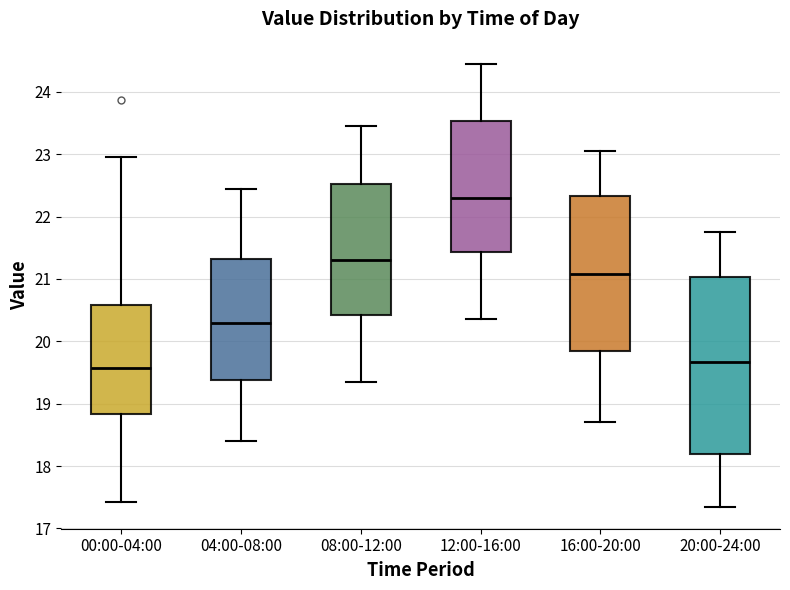

Reading left to right, read every box against the y-axis: the position of its median line, the range the box covers, and the ends of its whiskers. The values are not printed on the chart, so give them approximately, as read against the axis.

00:00-04:00: median 19.6, box 18.8 to 20.6, whiskers 17.4 to 23.0
04:00-08:00: median 20.3, box 19.4 to 21.3, whiskers 18.4 to 22.5
08:00-12:00: median 21.3, box 20.4 to 22.5, whiskers 19.4 to 23.5
12:00-16:00: median 22.3, box 21.4 to 23.5, whiskers 20.4 to 24.5
16:00-20:00: median 21.1, box 19.8 to 22.3, whiskers 18.7 to 23.1
20:00-24:00: median 19.7, box 18.2 to 21.0, whiskers 17.4 to 21.8